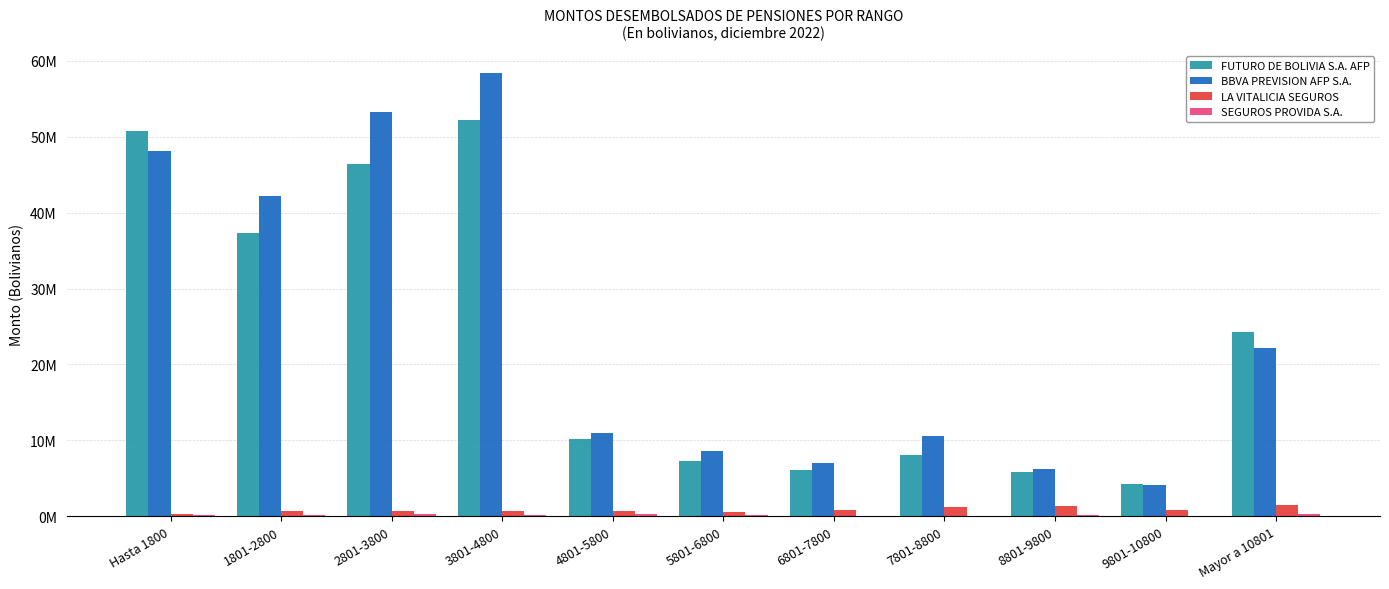

At 9801-10800, list the series in order from smallest to largest.

SEGUROS PROVIDA S.A., LA VITALICIA SEGUROS, BBVA PREVISION AFP S.A., FUTURO DE BOLIVIA S.A. AFP